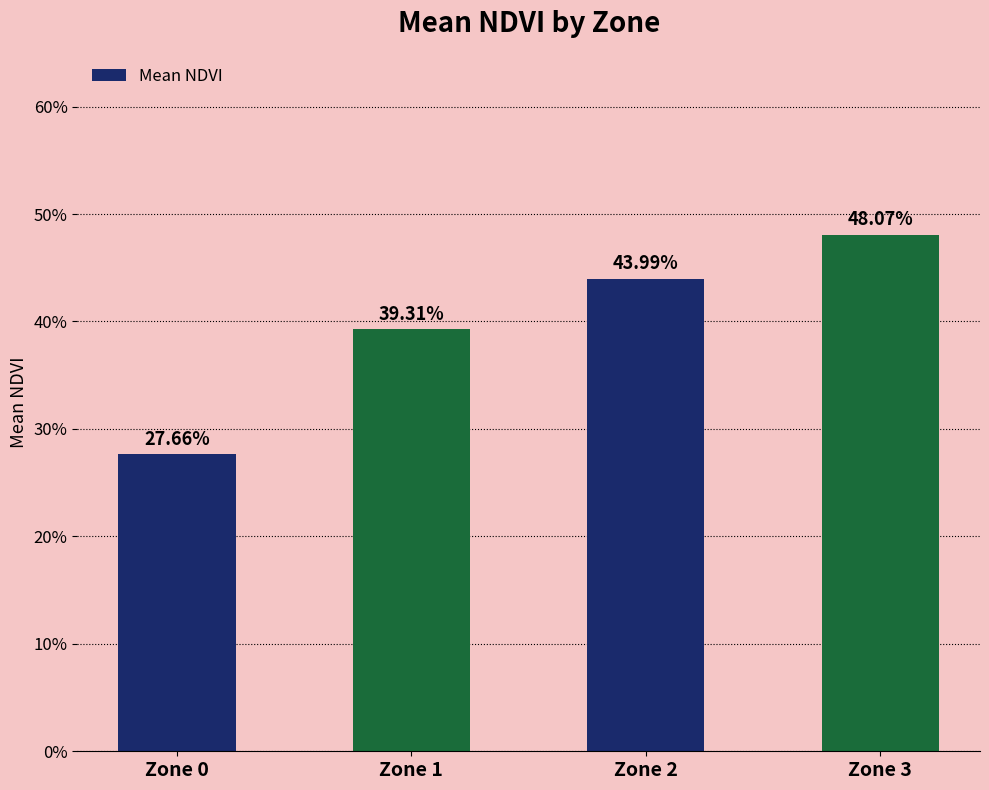

Does the chart contain any negative values?

No